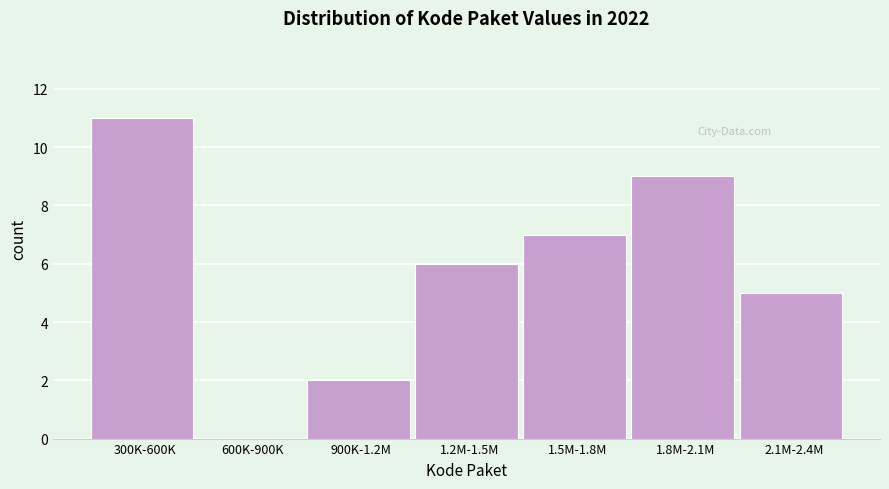

Reading left to right, transcribe all the data shown in this chart.

300K-600K=11	600K-900K=0	900K-1.2M=2	1.2M-1.5M=6	1.5M-1.8M=7	1.8M-2.1M=9	2.1M-2.4M=5